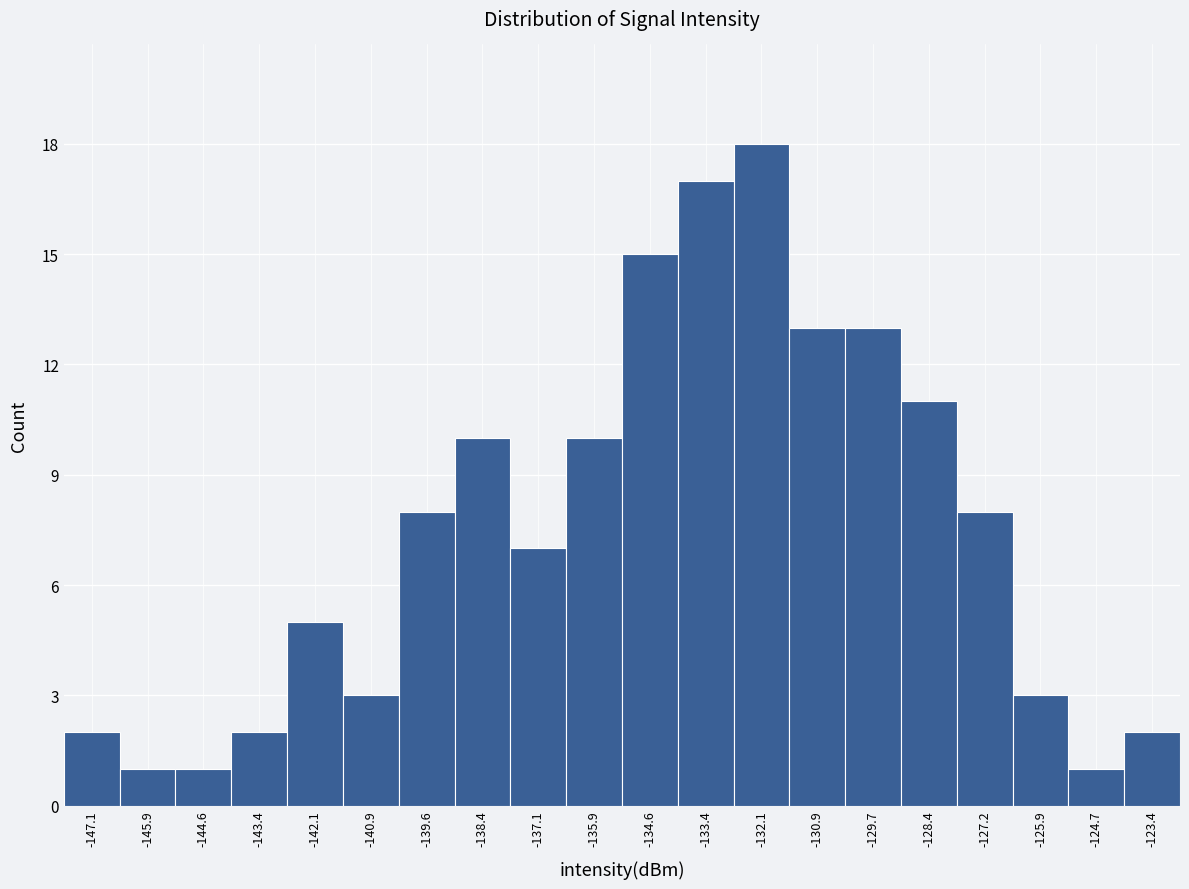

Reading left to right, transcribe this chart: for each bar, give the range it covers on the x-axis and its height. Neither the bar edges nor the heights are printed on the chart, so give them approximately, as read against the axes.

-147.8 to -146.6: 2
-146.6 to -145.2: 1
-145.2 to -144.0: 1
-144.0 to -142.8: 2
-142.8 to -141.6: 5
-141.6 to -140.2: 3
-140.2 to -139.0: 8
-139.0 to -137.8: 10
-137.8 to -136.6: 7
-136.6 to -135.2: 10
-135.2 to -134.0: 15
-134.0 to -132.8: 17
-132.8 to -131.6: 18
-131.6 to -130.2: 13
-130.2 to -129.0: 13
-129.0 to -127.8: 11
-127.8 to -126.6: 8
-126.6 to -125.2: 3
-125.2 to -124.0: 1
-124.0 to -122.8: 2